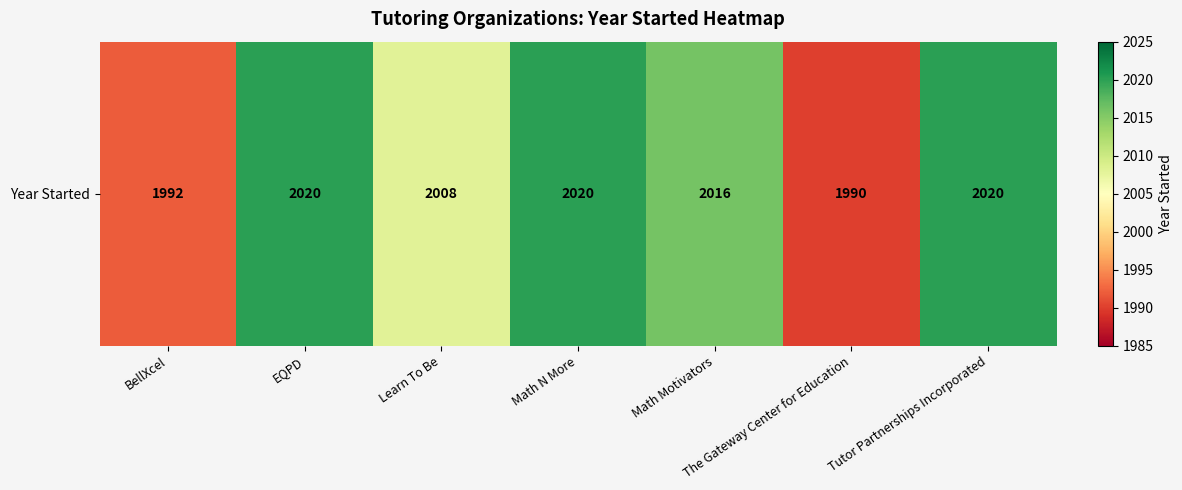

List the labels in order of value, largest first.

EQPD, Math N More, Tutor Partnerships Incorporated, Math Motivators, Learn To Be, BellXcel, The Gateway Center for Education